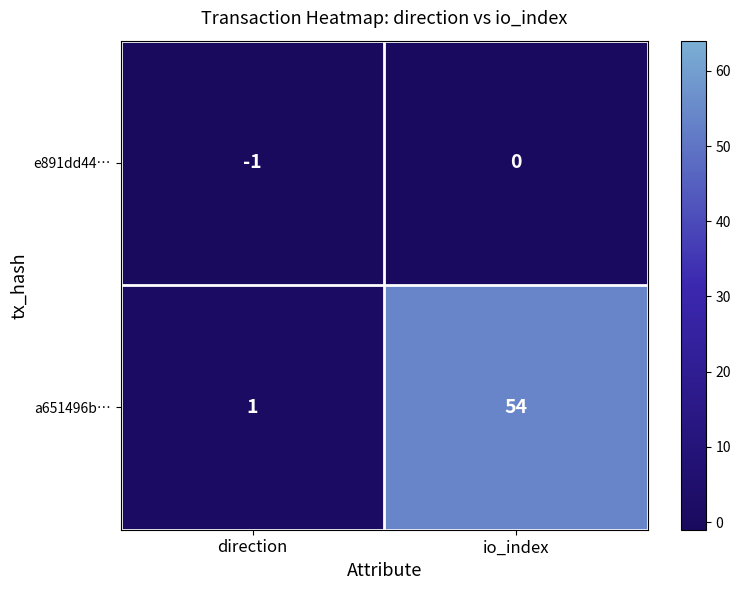

At which category does the chart reach its peak across all series?

io_index